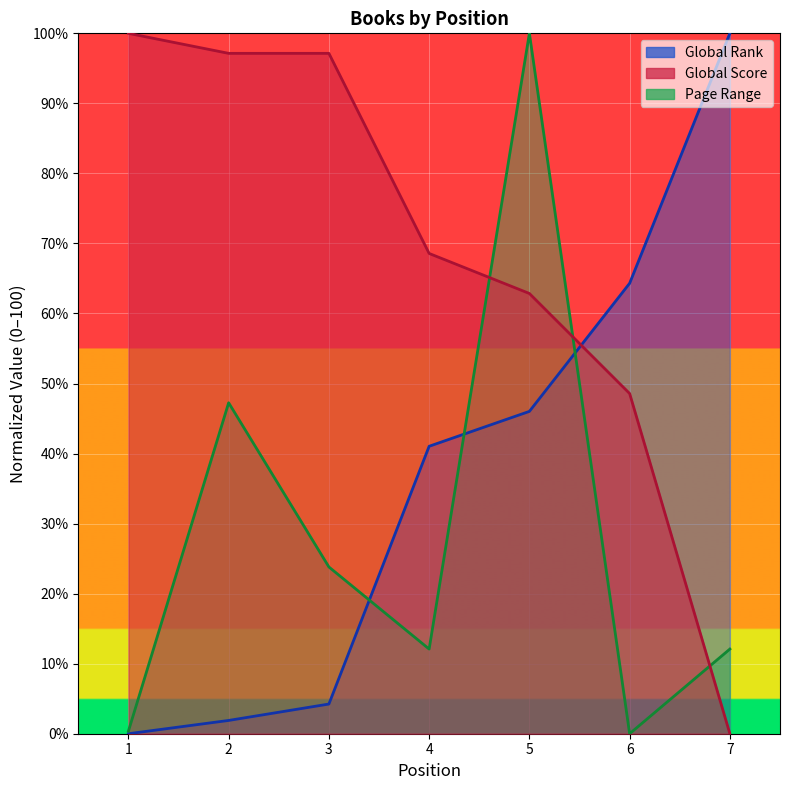

In Page Range, how many points are higher than both neighbors (excluding endpoints)?

2